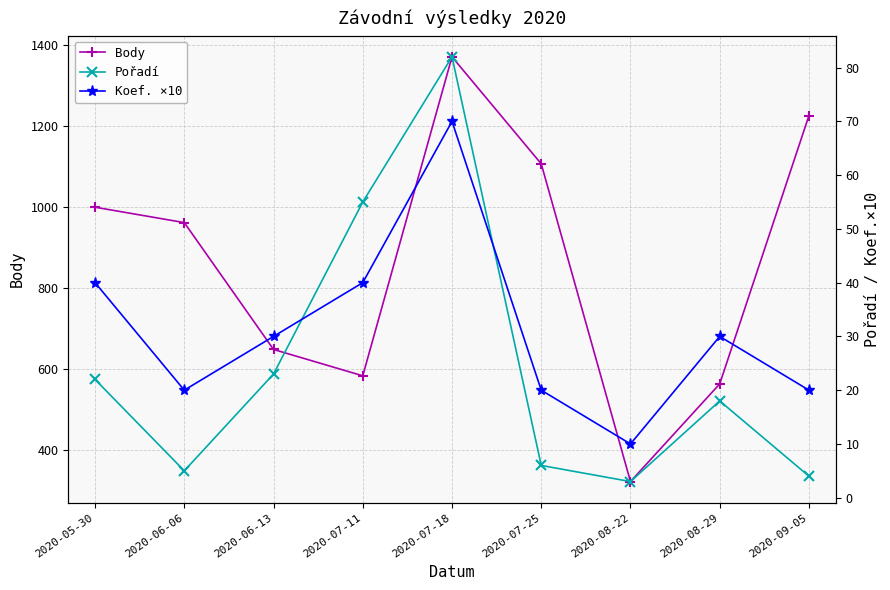

Rank the categories by Body value from lowest to highest.

2020-08-22, 2020-08-29, 2020-07-11, 2020-06-13, 2020-06-06, 2020-05-30, 2020-07-25, 2020-09-05, 2020-07-18